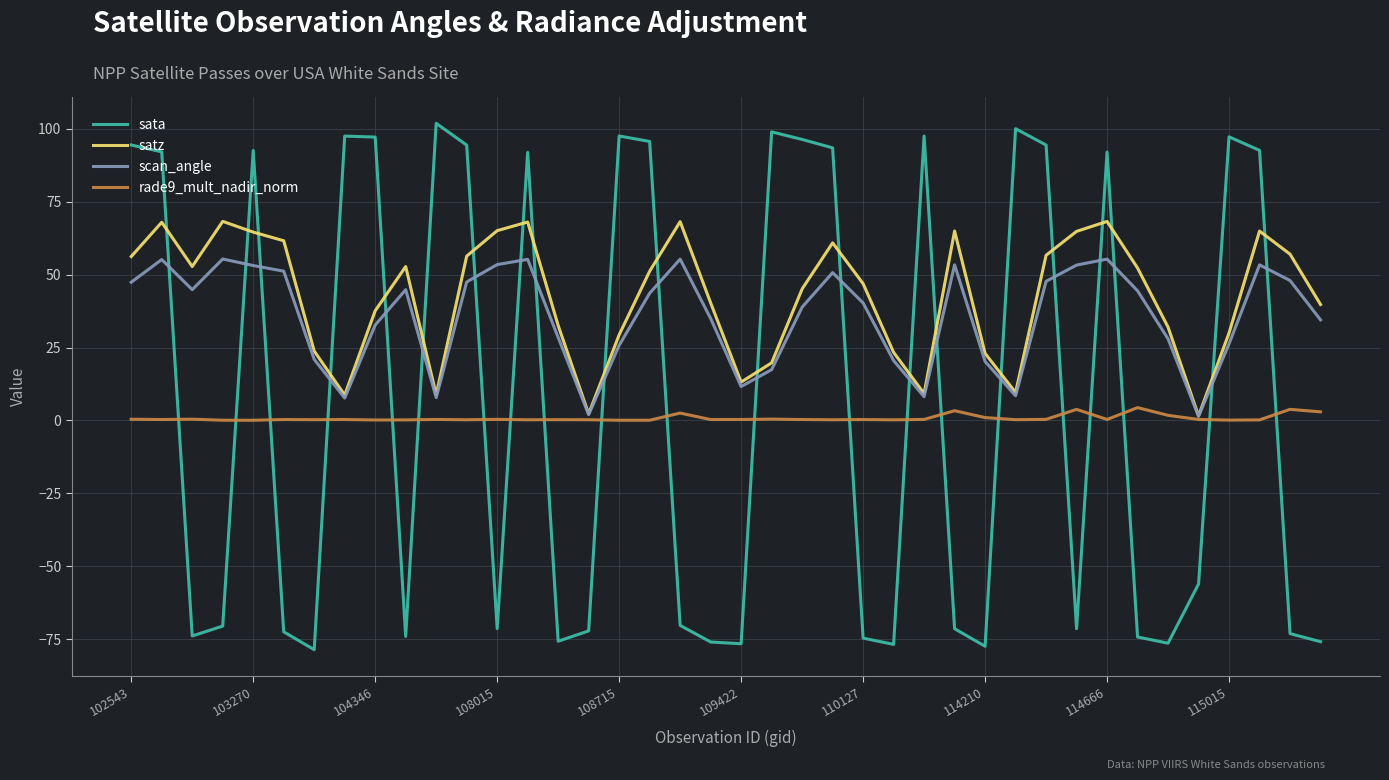

What is the average value of the sata series?

7.0